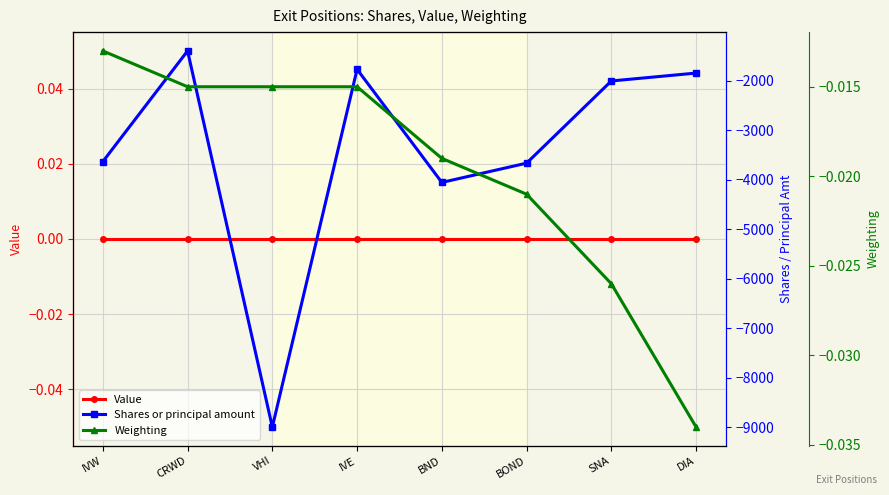

True or false: Shares or principal amount and Value cross at least once.

False